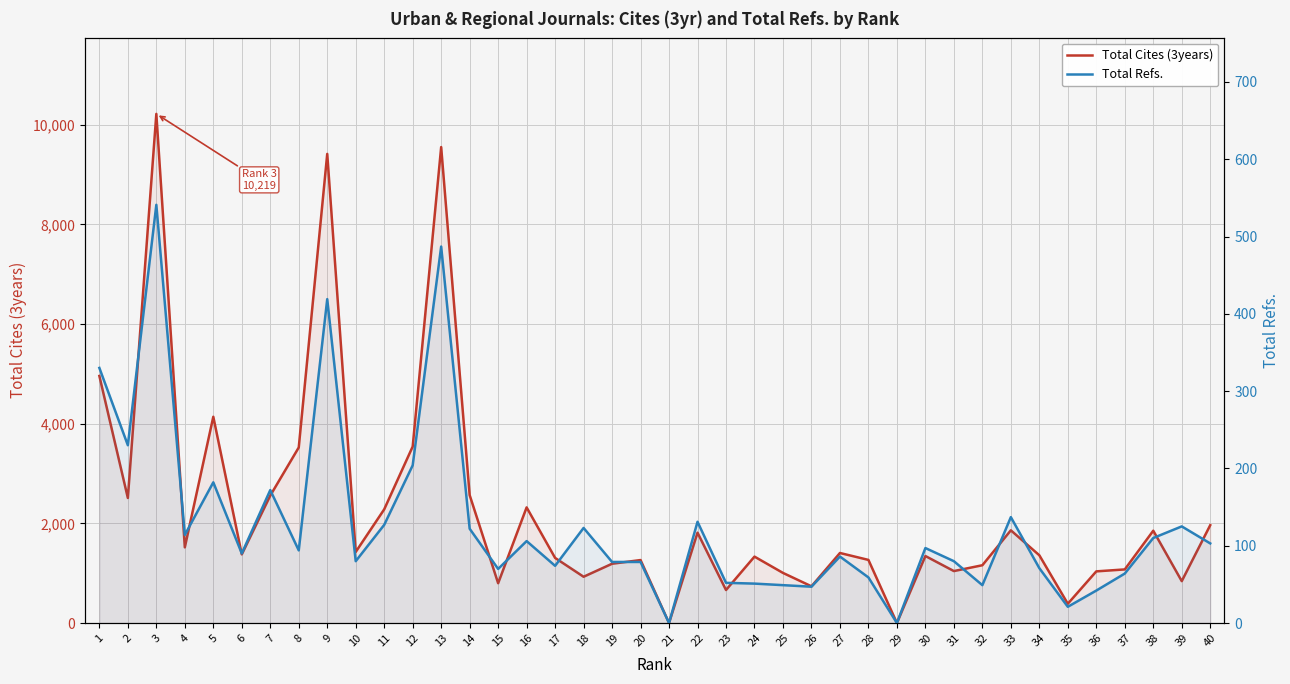

What is the difference between the second highest and second lowest values in the Total Refs. series?

487